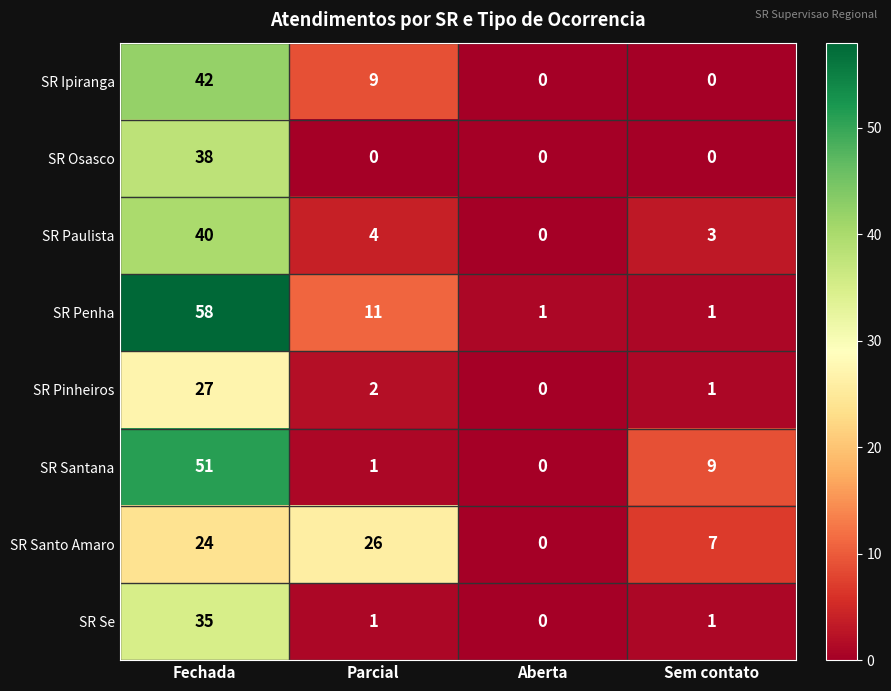

Where is SR Santo Amaro nearest to the value 13?

Sem contato